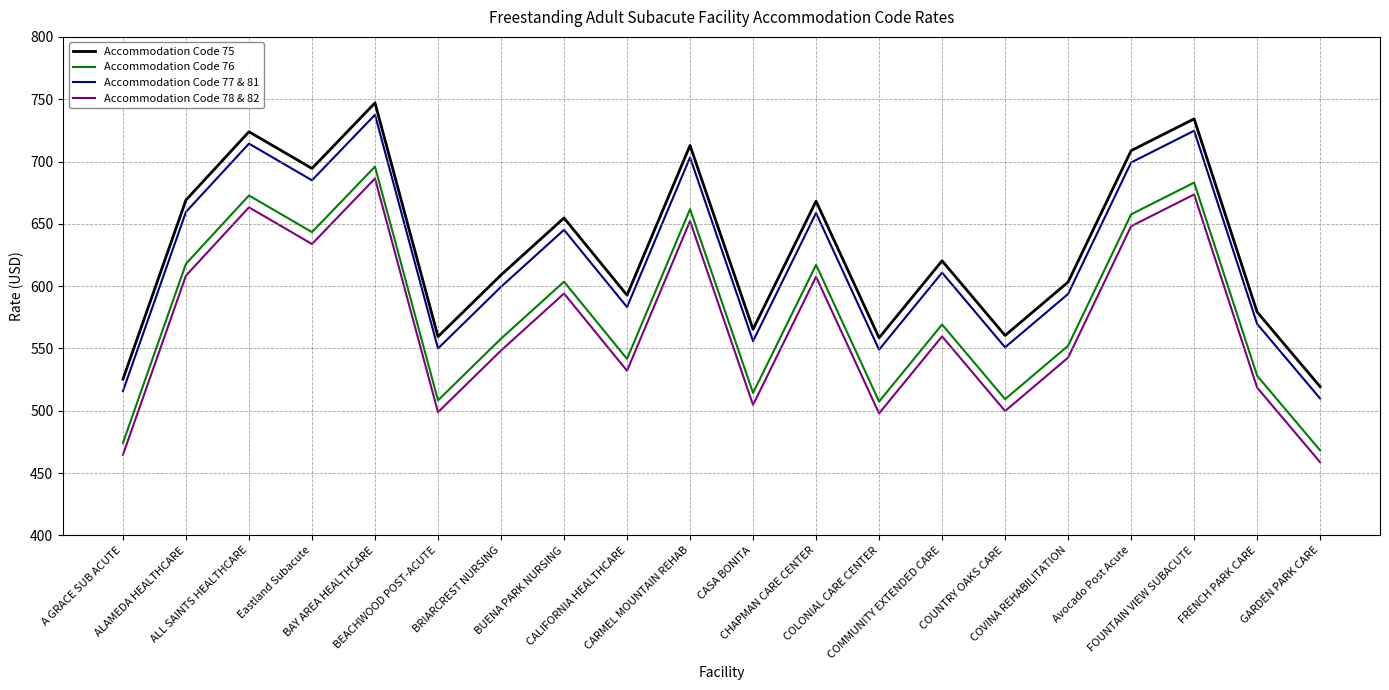

At CASA BONITA, list the series in order from smallest to largest.

Accommodation Code 78 & 82, Accommodation Code 76, Accommodation Code 77 & 81, Accommodation Code 75